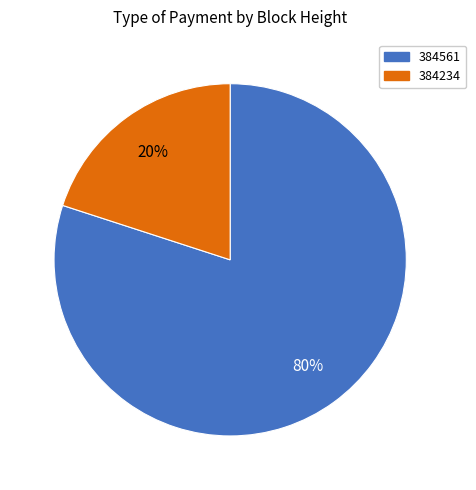

Is it true that 384234 is 25% of the pie?

False